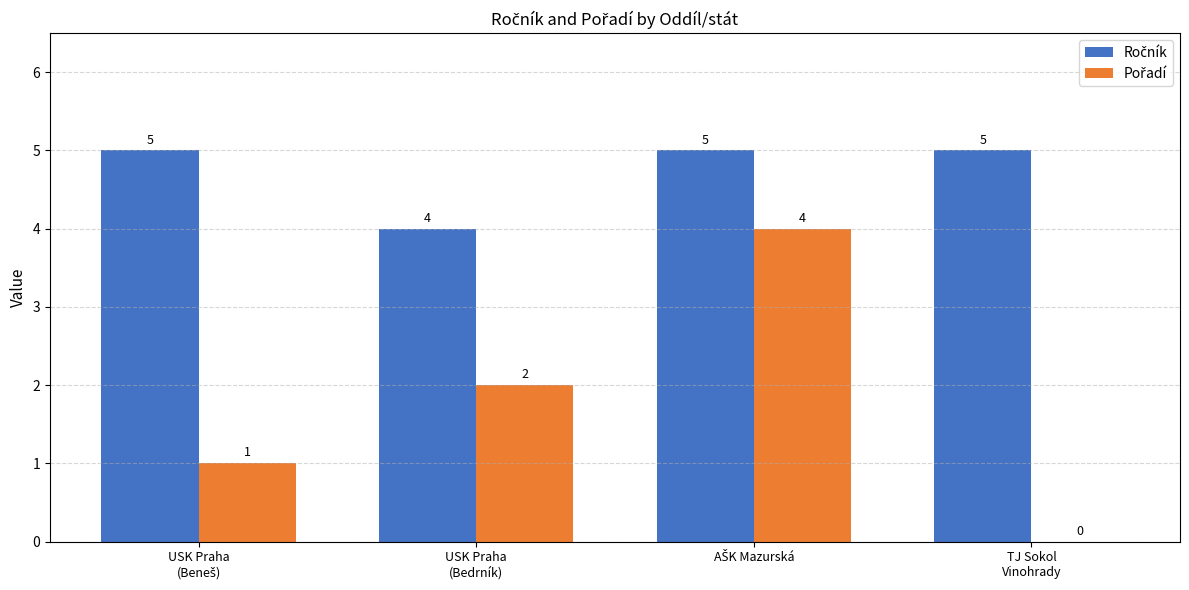

Rank the categories by Pořadí value from lowest to highest.

TJ Sokol
Vinohrady, USK Praha
(Beneš), USK Praha
(Bedrník), AŠK Mazurská